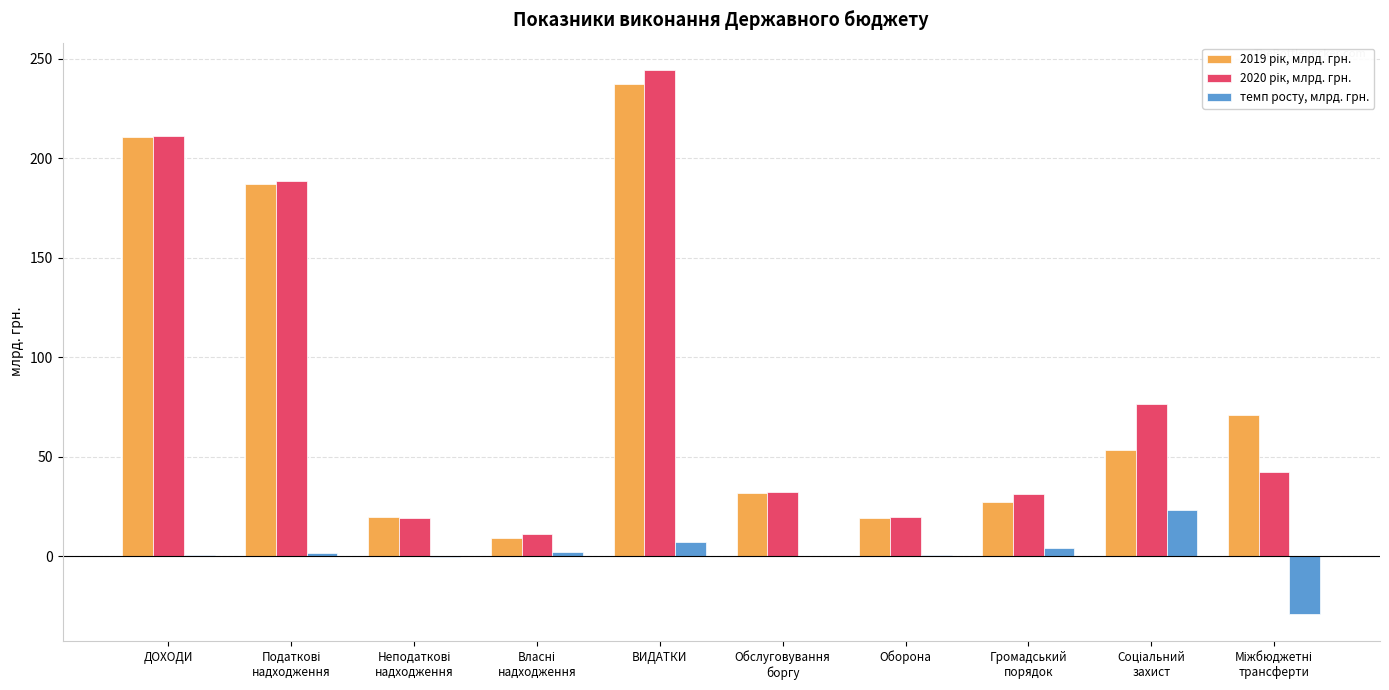

At which category is the sum across all series the highest?

ВИДАТКИ